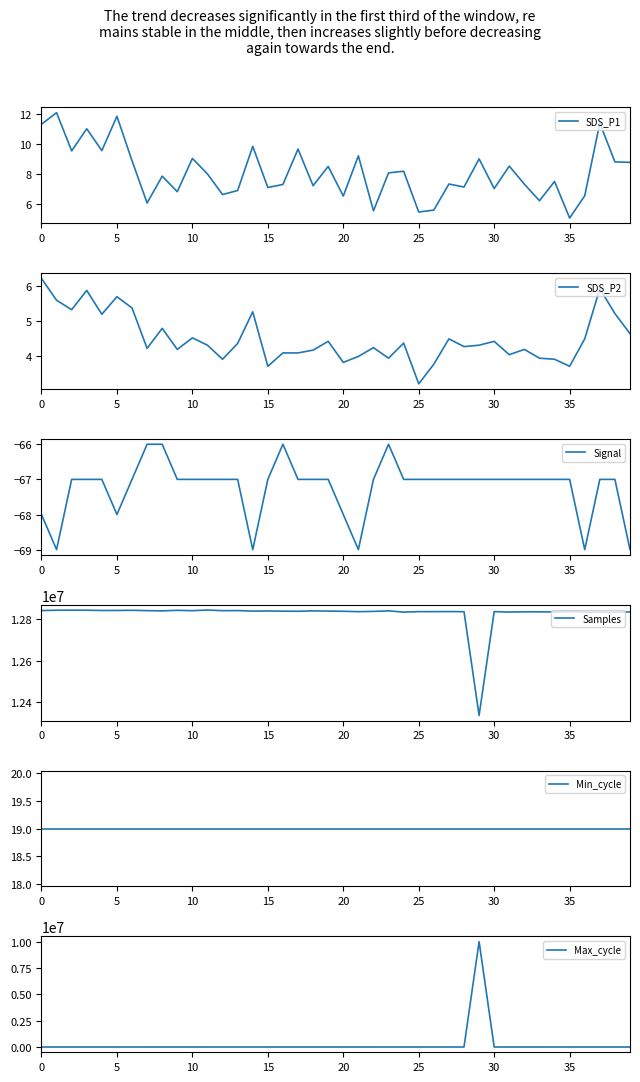

Is it true that SDS_P2 equals 4.2 at 9?

True